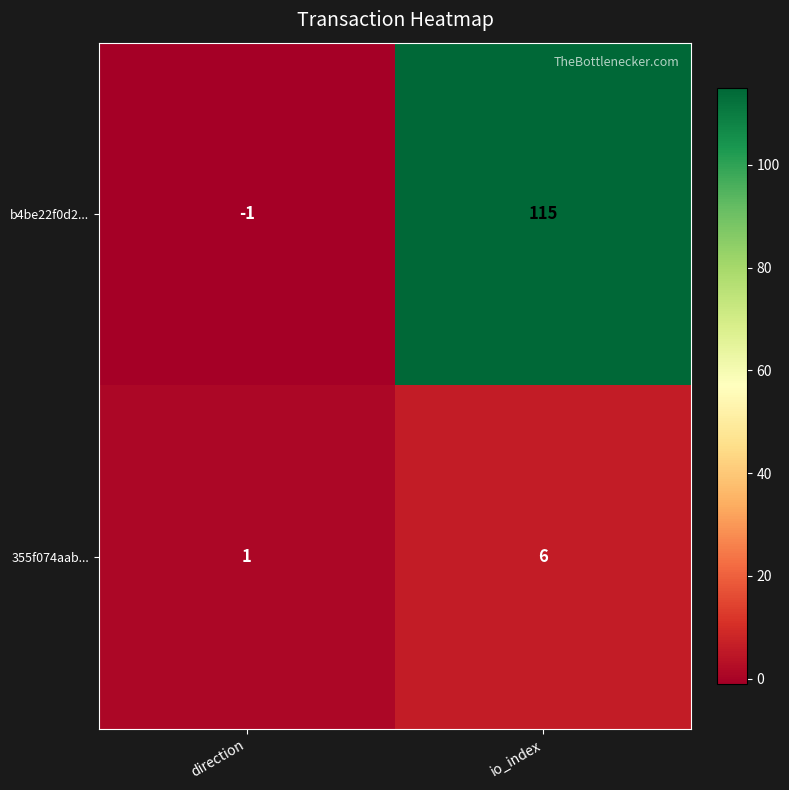

The b4be22f0d2... series shows 24 at io_index. True or false?

False